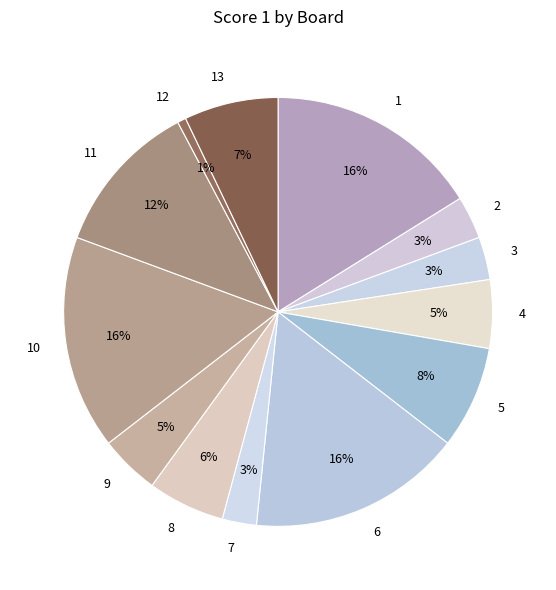

To the nearest percent, what is the difference between the largest and smallest slice percentages?

15%